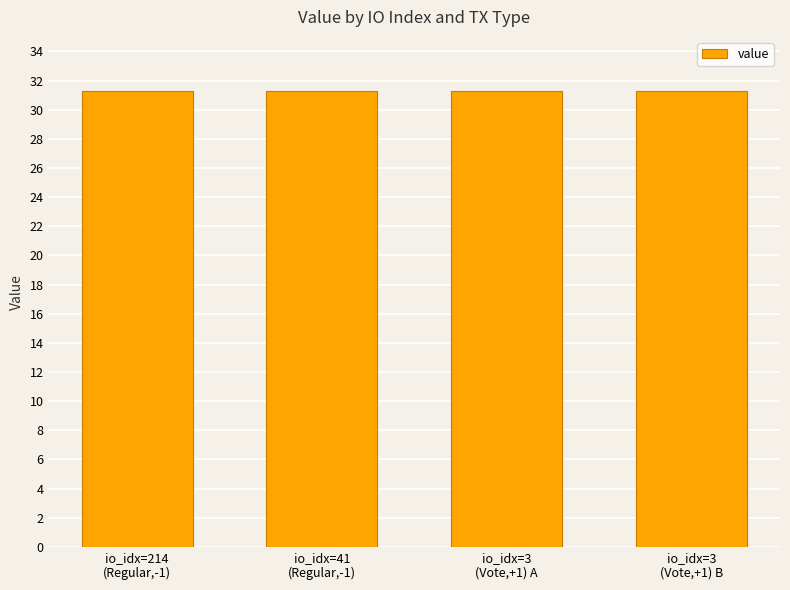

Reading left to right, transcribe all the data shown in this chart.

io_idx=214
(Regular,-1)=31.3	io_idx=41
(Regular,-1)=31.3	io_idx=3
(Vote,+1) A=31.3	io_idx=3
(Vote,+1) B=31.3